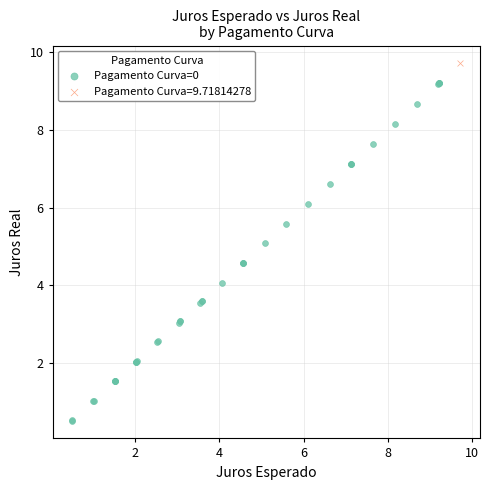

What are all the series names shown in the legend?

Pagamento Curva=0, Pagamento Curva=9.71814278